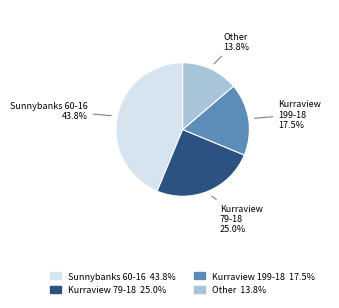

Which has a higher value, Kurraview 199-18 or Other?

Kurraview 199-18